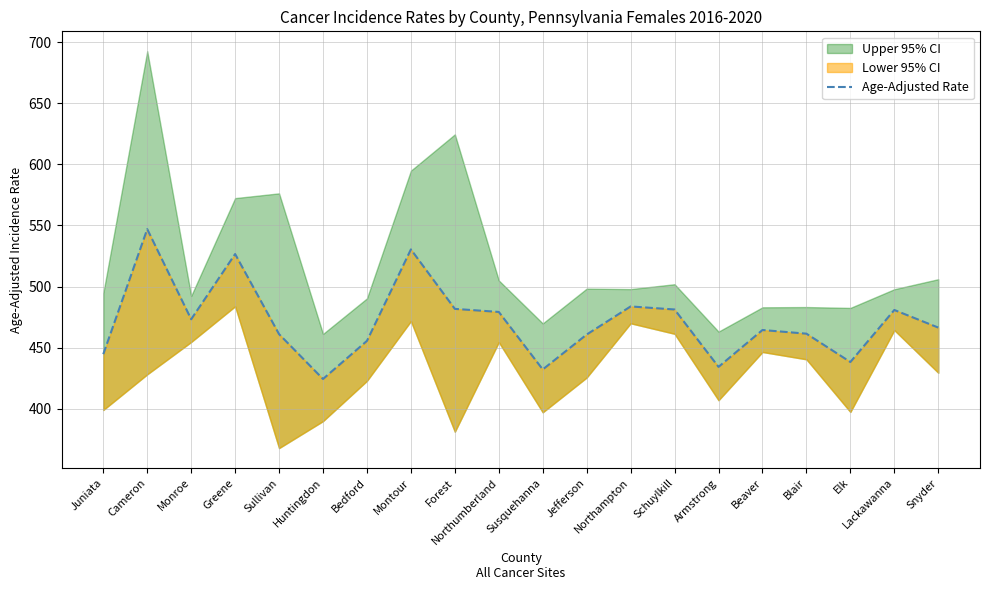

At which category does the chart reach its minimum across all series?

Huntingdon